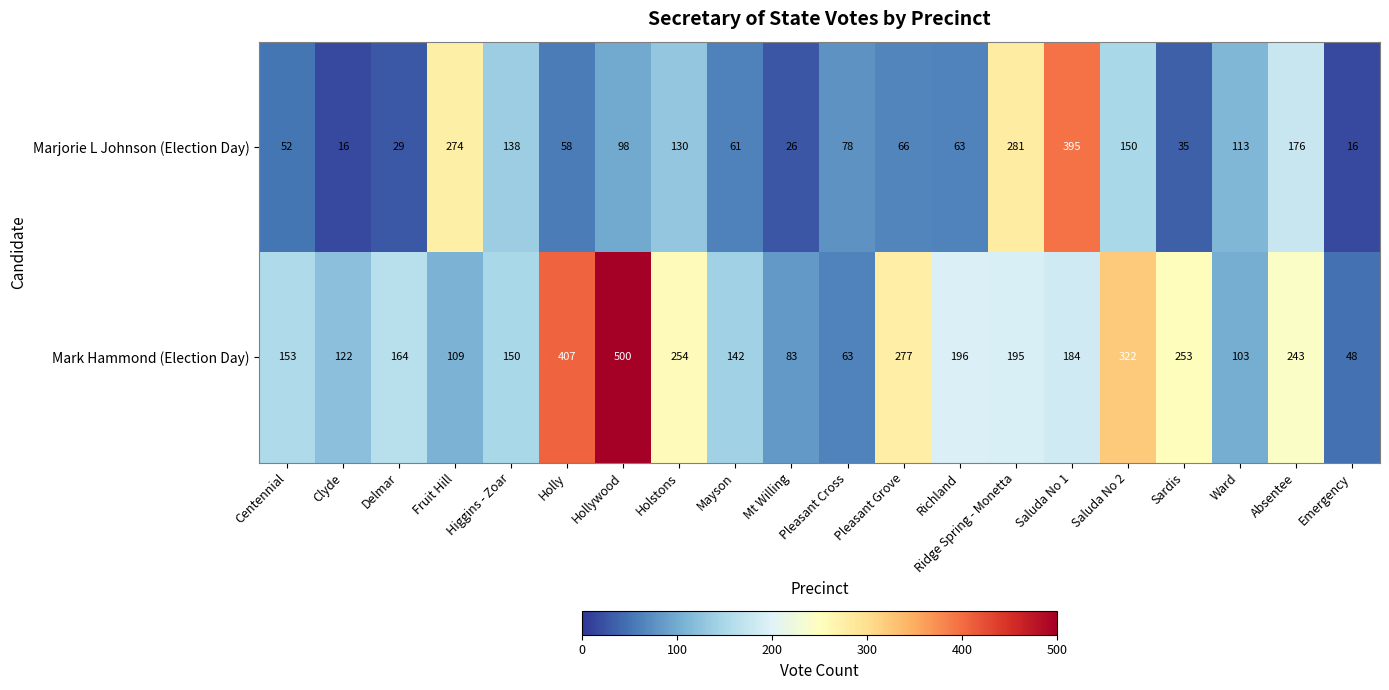

Which series has the widest spread of values?

Mark Hammond (Election Day)